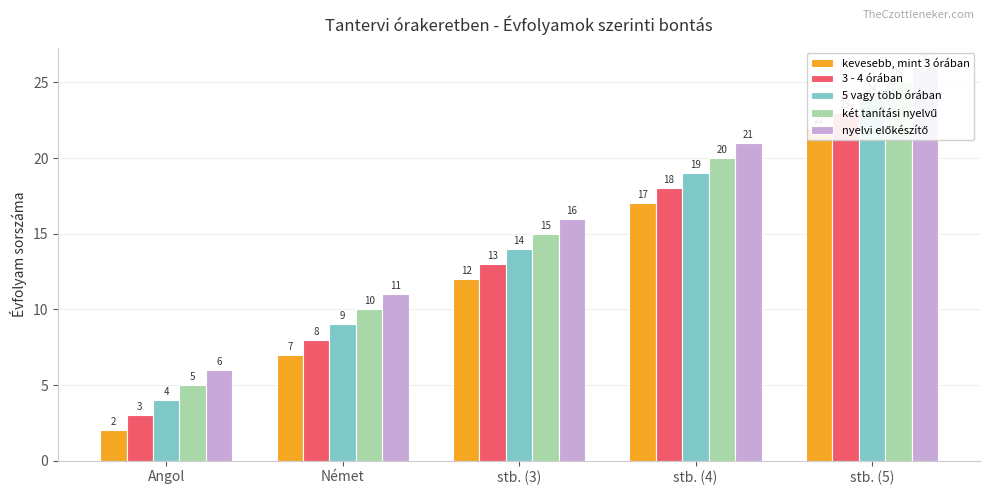

What value does the 3 - 4 órában series have at Német, to the nearest 10?

10